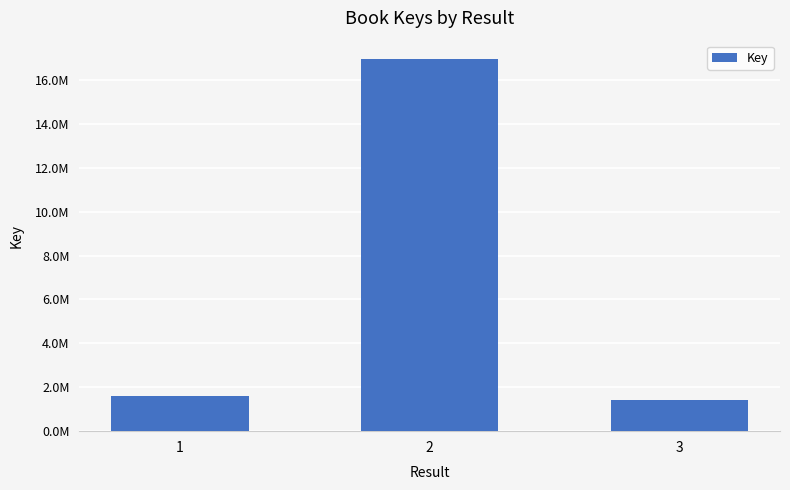

Which label corresponds to the smallest value in the chart?

3